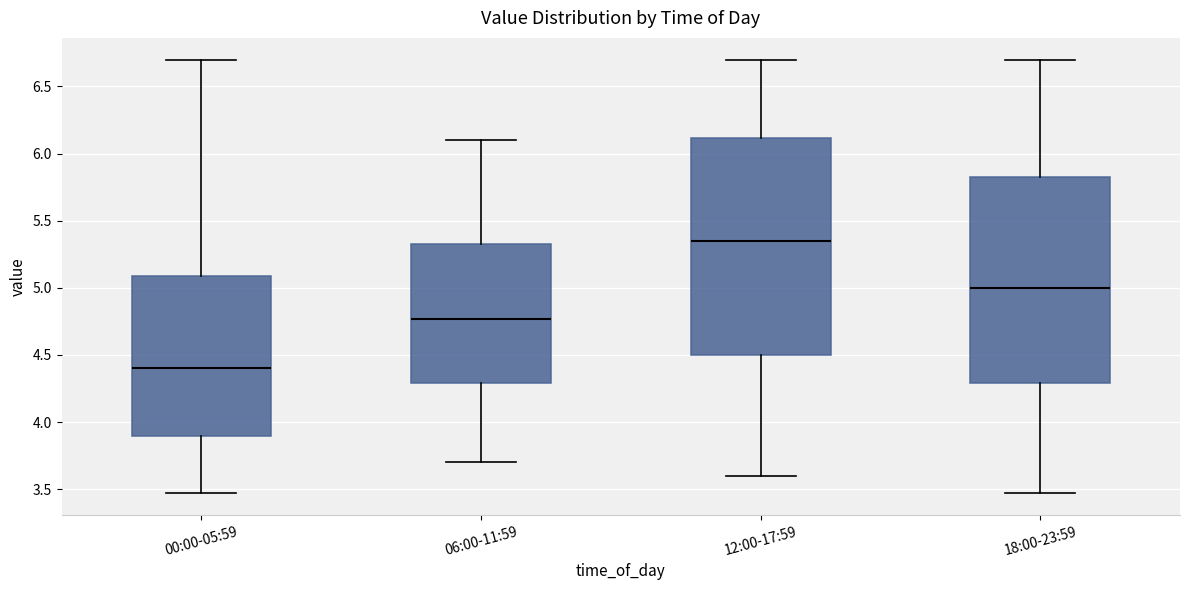

Which box's median line is the highest?

12:00-17:59